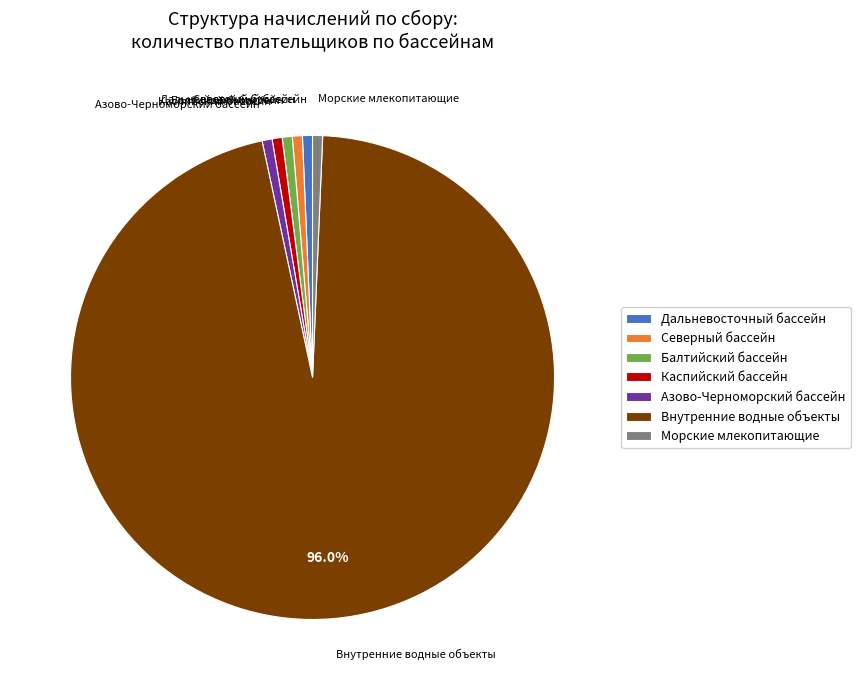

Is the sum of Северный бассейн and Внутренние водные объекты greater than half?

Yes